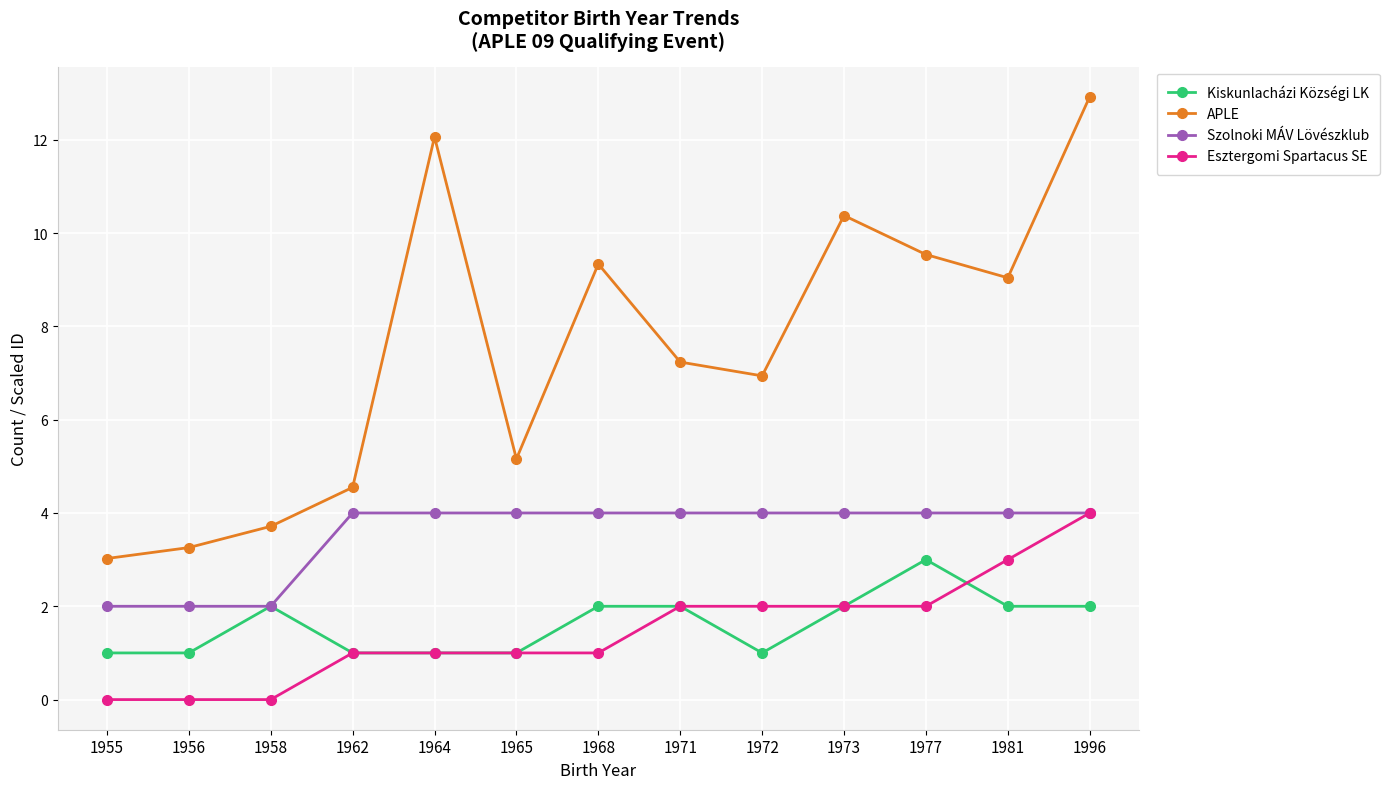

Reading right to left, list all the values displayed in this chart.

Kiskunlacházi Községi LK: 2.0	2.0	3.0	2.0	1.0	2.0	2.0	1.0	1.0	1.0	2.0	1.0	1.0
APLE: 12.9	9.0	9.5	10.4	6.9	7.2	9.3	5.2	12.1	4.5	3.7	3.3	3.0
Szolnoki MÁV Lövészklub: 4.0	4.0	4.0	4.0	4.0	4.0	4.0	4.0	4.0	4.0	2.0	2.0	2.0
Esztergomi Spartacus SE: 4.0	3.0	2.0	2.0	2.0	2.0	1.0	1.0	1.0	1.0	0.0	0.0	0.0